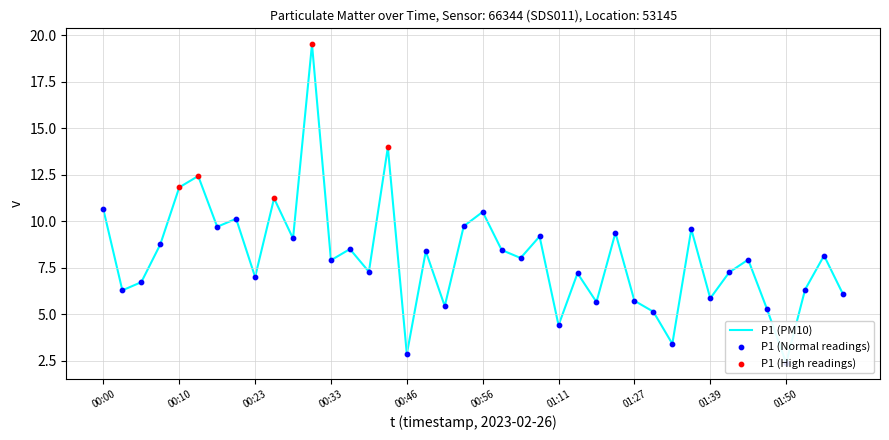

Between 00:33 and 00:43, which is larger?

00:43